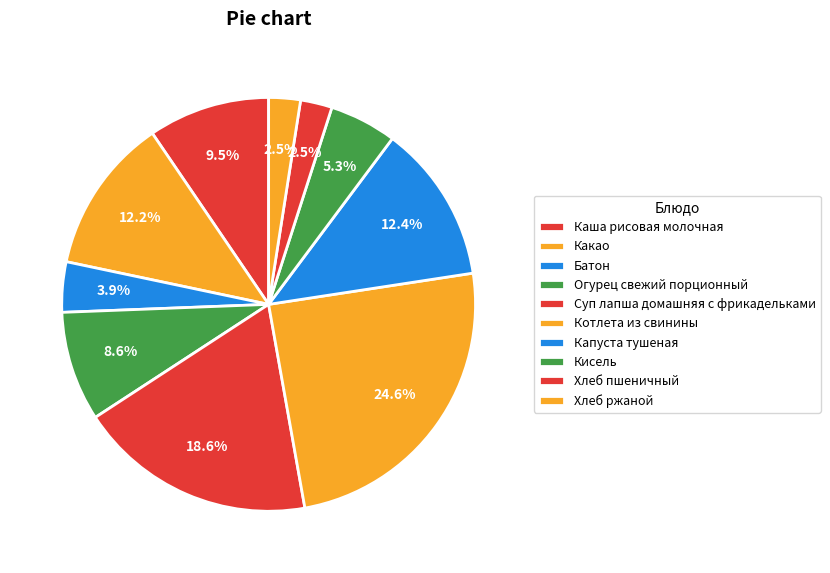

What is the total percentage of Хлеб пшеничный and Огурец свежий порционный?

11.1%